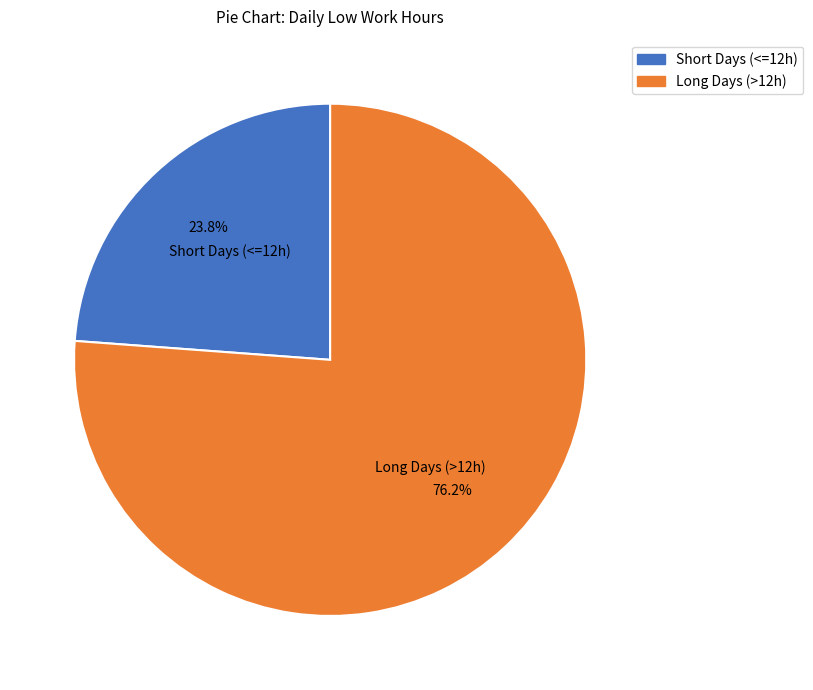

Is there any slice that represents more than half of the pie?

Yes